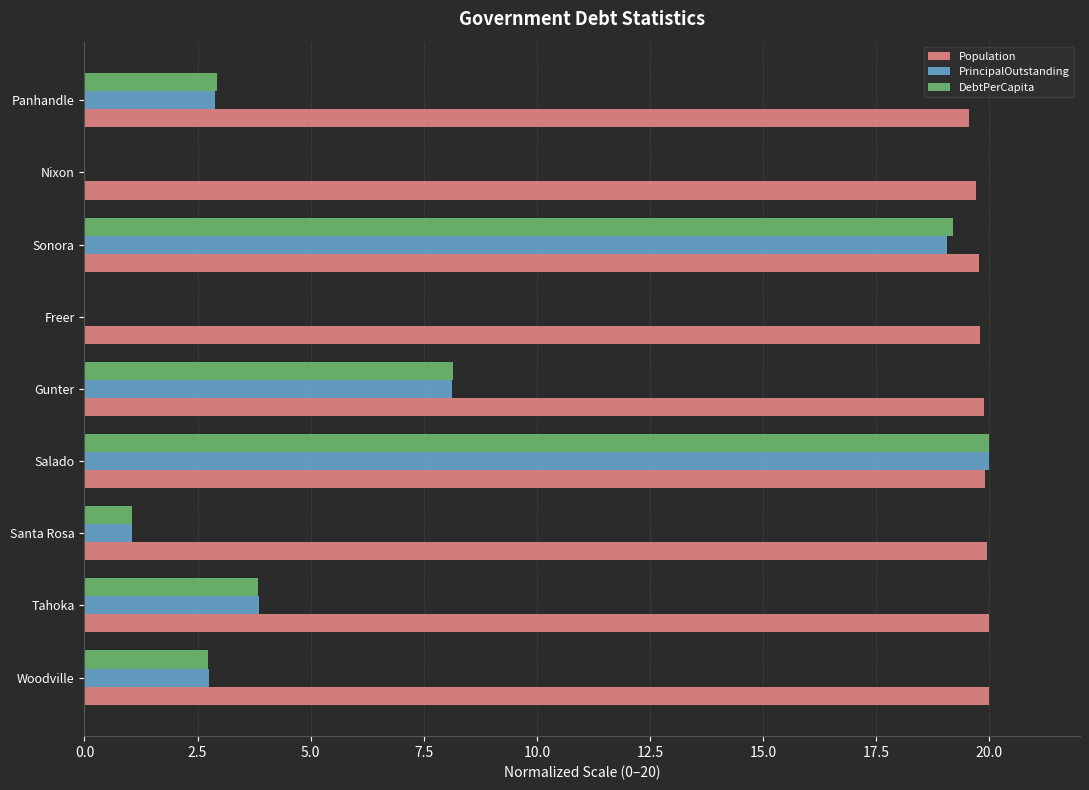

The PrincipalOutstanding series shows 10.0 at Freer. True or false?

False